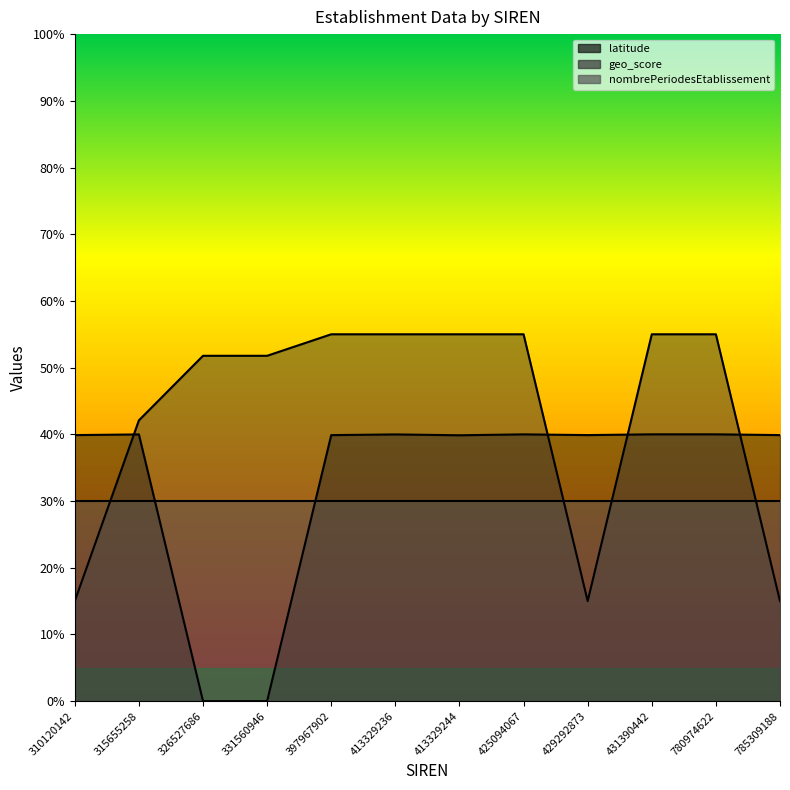

What is the average value of the latitude series?

0.3